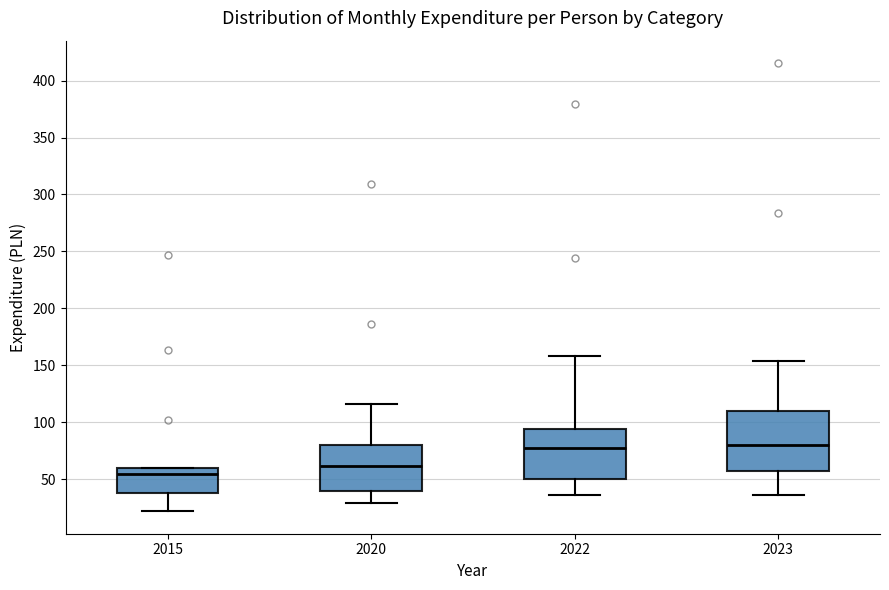

Reading left to right, transcribe this box plot: for each box, give where its median line is, the range the box spans, and where its two whiskers end, as read against the y-axis. The values are not printed on the chart, so give them approximately, as read against the axis.

2015: median 55, box 40 to 60, whiskers 20 to 60
2020: median 60, box 40 to 80, whiskers 30 to 115
2022: median 80, box 50 to 95, whiskers 35 to 160
2023: median 80, box 55 to 110, whiskers 35 to 155